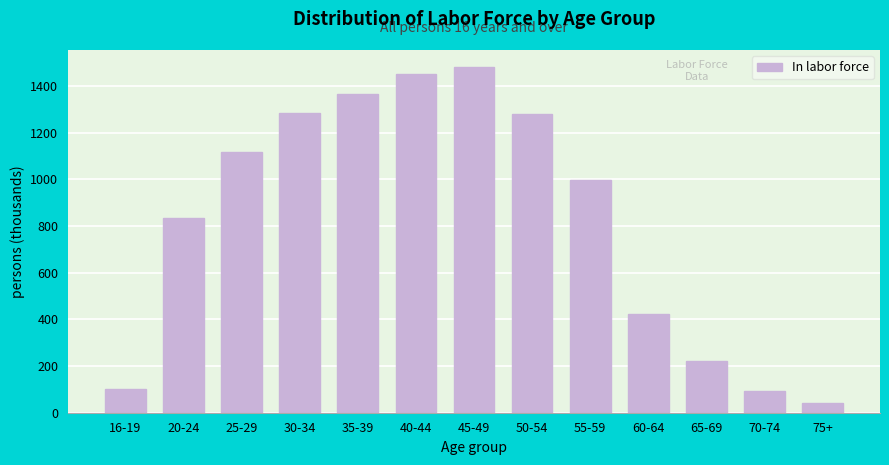

What is the difference between the second highest and minimum values?

1411